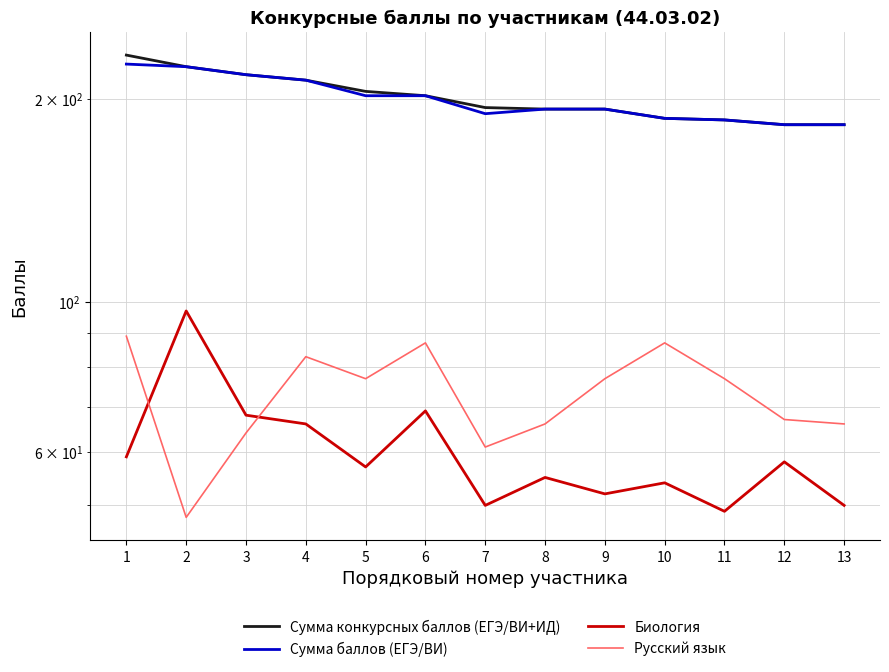

Is the value of Биология at 7 greater than the value of Русский язык at 4?

No